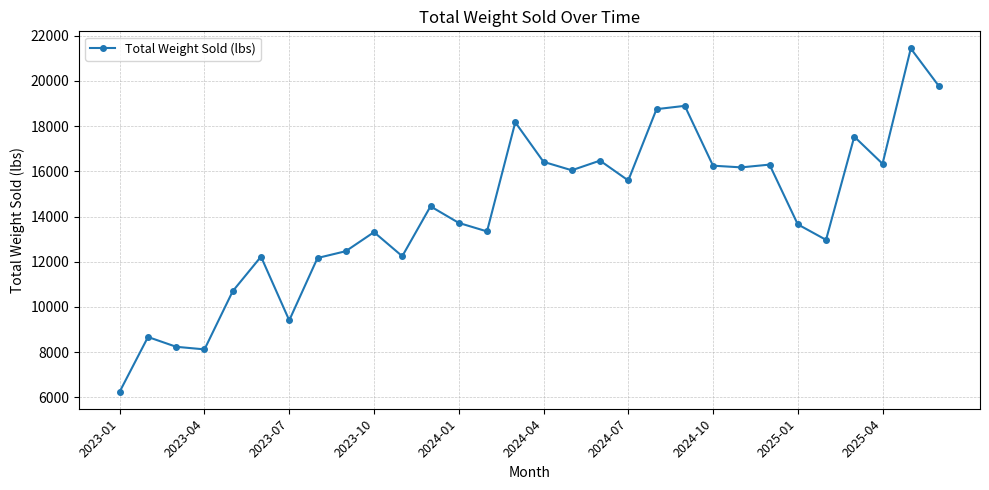

True or false: there are more than 2 points higher than both neighbors.

True